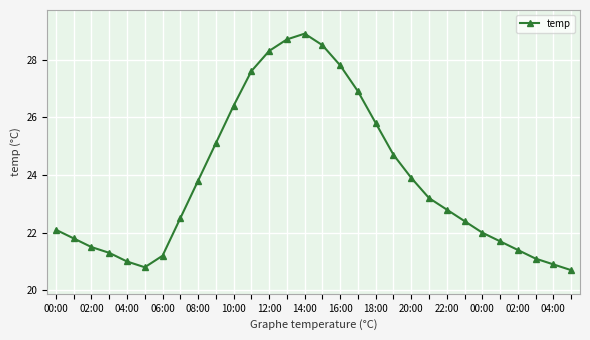

True or false: the data has more than 1 interior local peaks.

False